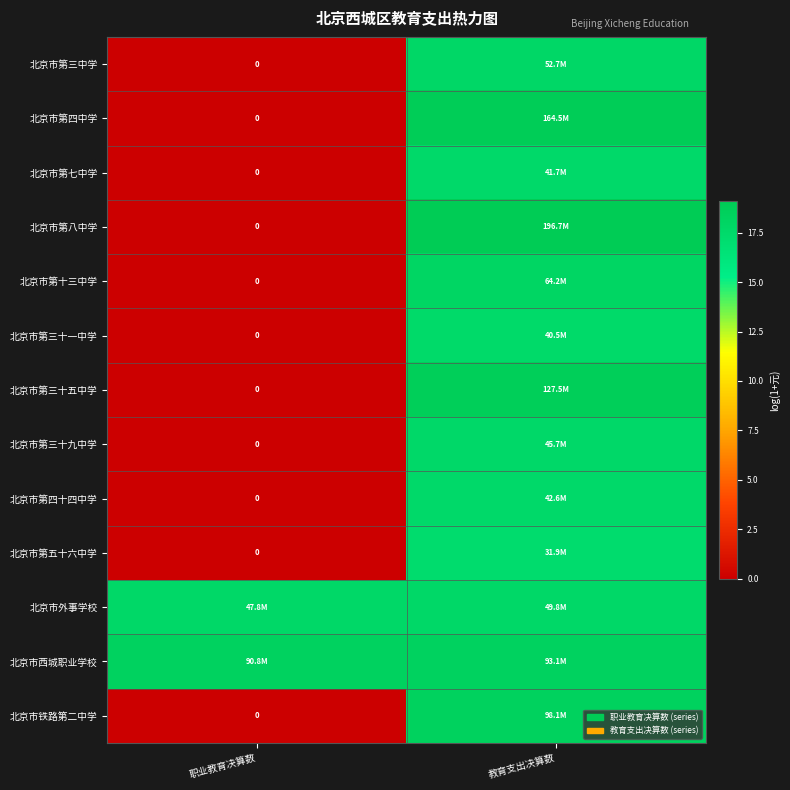

List the series in order of their peak value, lowest first.

北京市第五十六中学, 北京市第三十一中学, 北京市第七中学, 北京市第四十四中学, 北京市第三十九中学, 北京市外事学校, 北京市第三中学, 北京市第十三中学, 北京市西城职业学校, 北京市铁路第二中学, 北京市第三十五中学, 北京市第四中学, 北京市第八中学